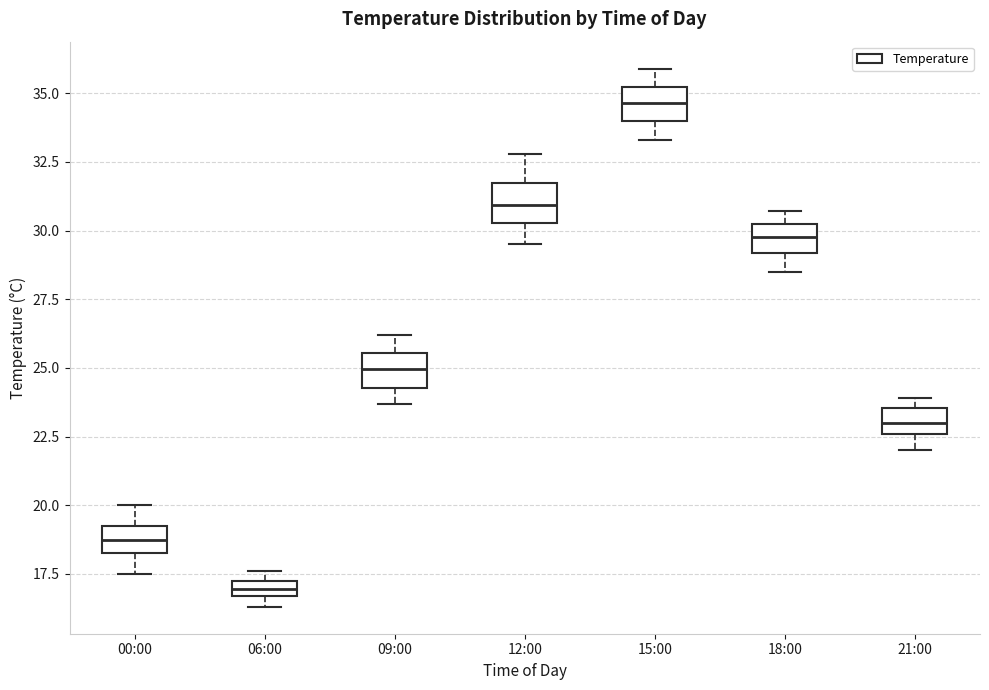

Which box's median line is the highest?

15:00